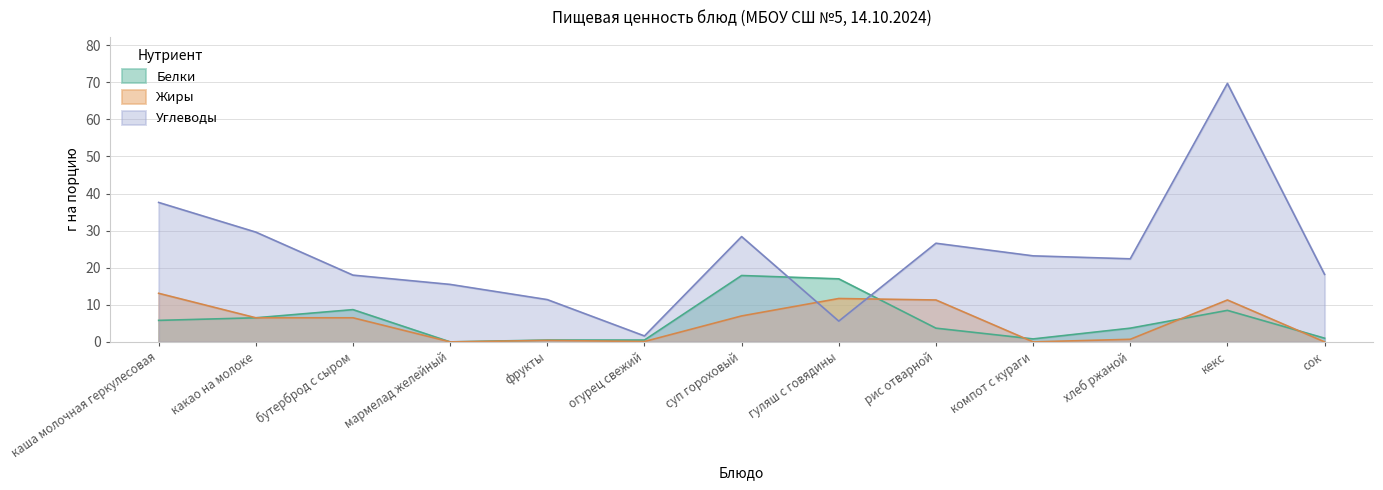

Rank the series by their maximum value, from highest to lowest.

Углеводы, Белки, Жиры